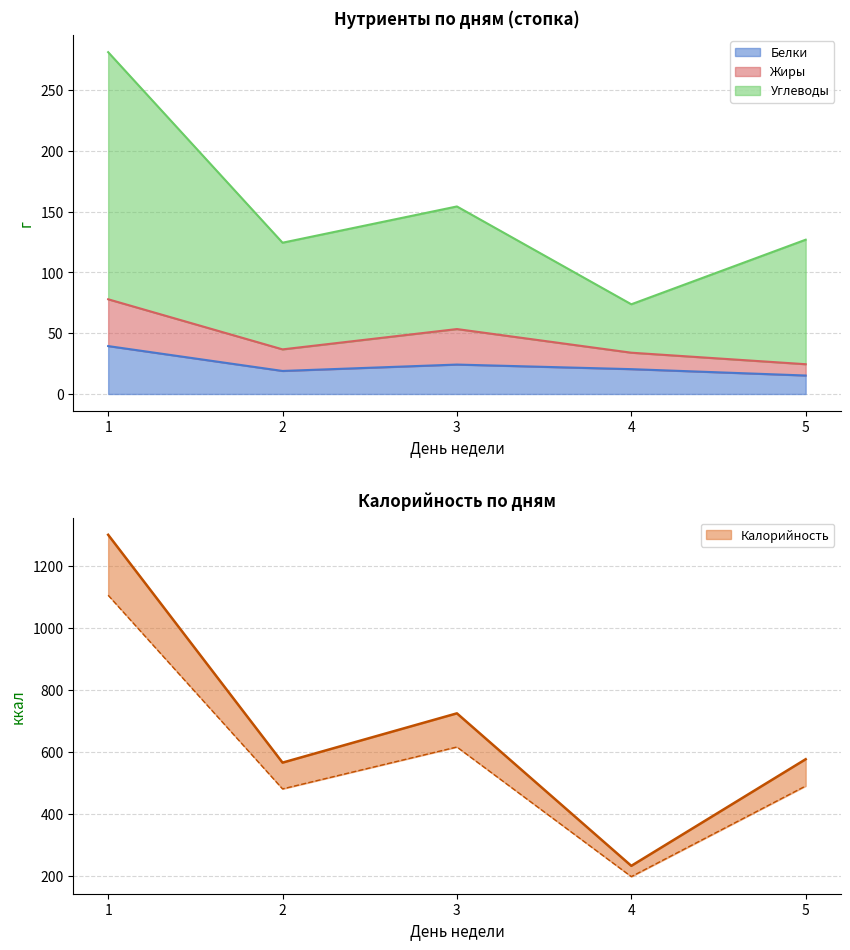

The value of Белки at 3 is 24.2. True or false?

True